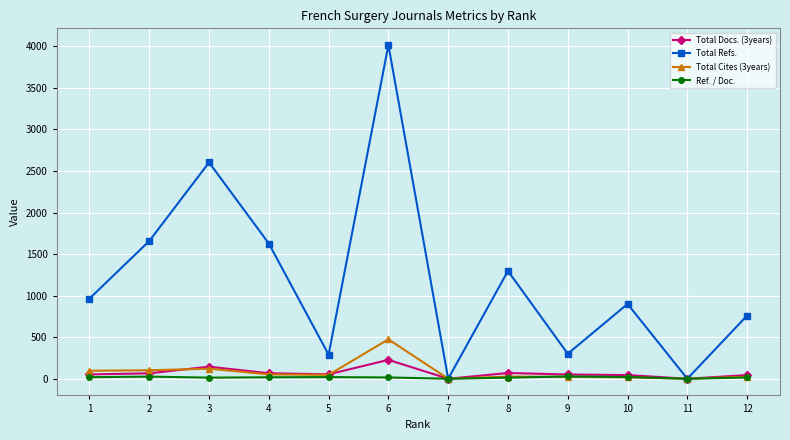

What are all the series names shown in the legend?

Total Docs. (3years), Total Refs., Total Cites (3years), Ref. / Doc.